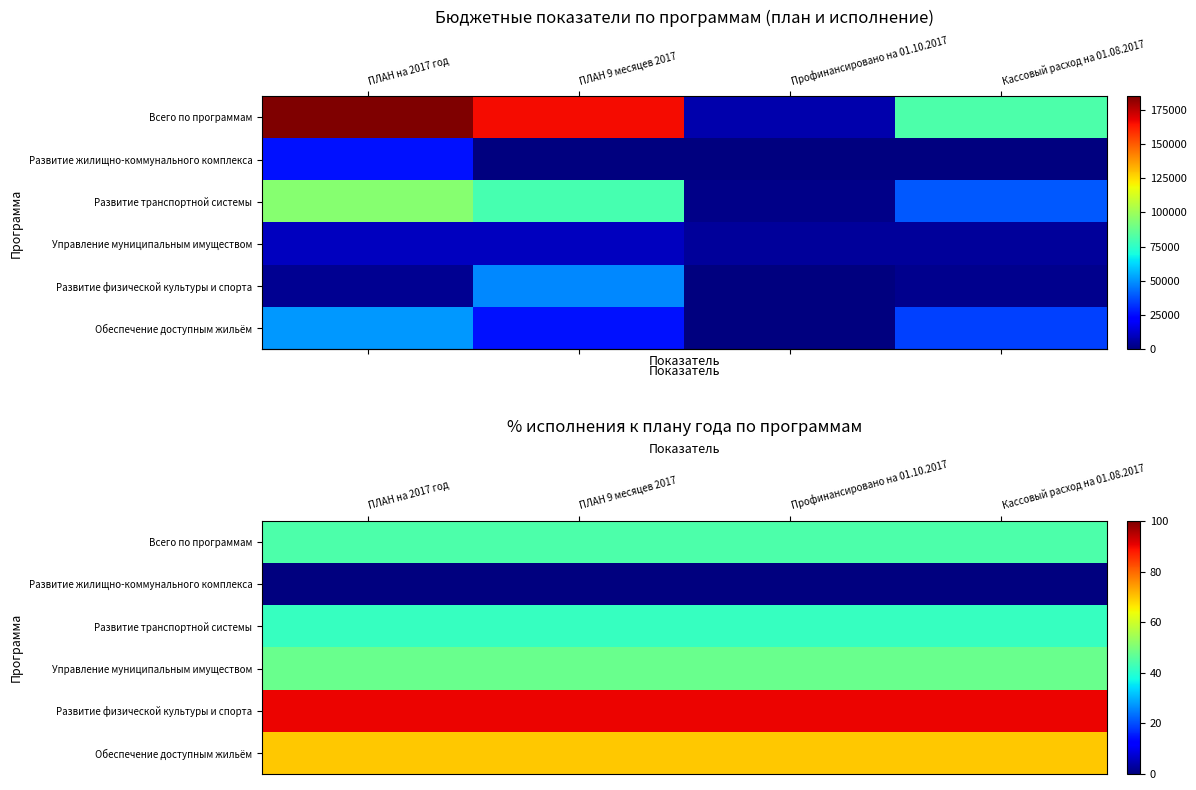

The value of row_0 at Профинансировано на 01.10.2017 is 9.1. True or false?

False